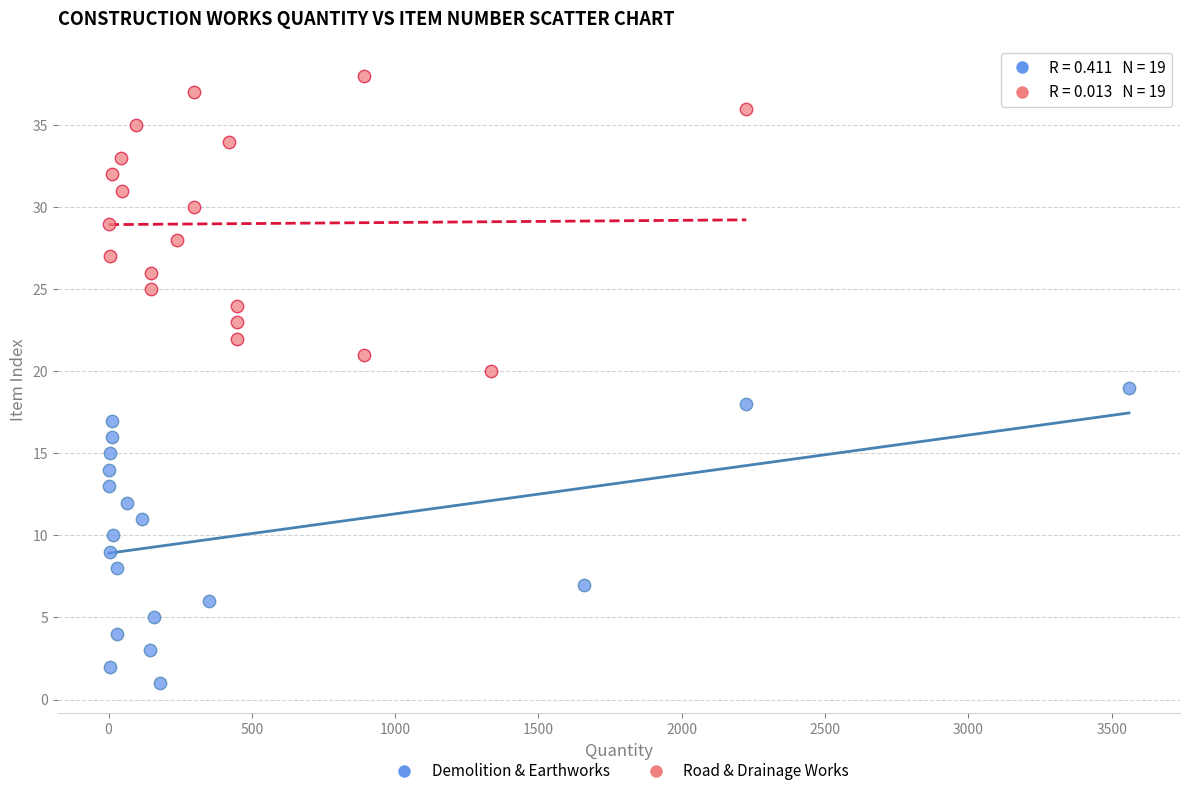

What are all the series names shown in the legend?

Demolition & Earthworks, Road & Drainage Works